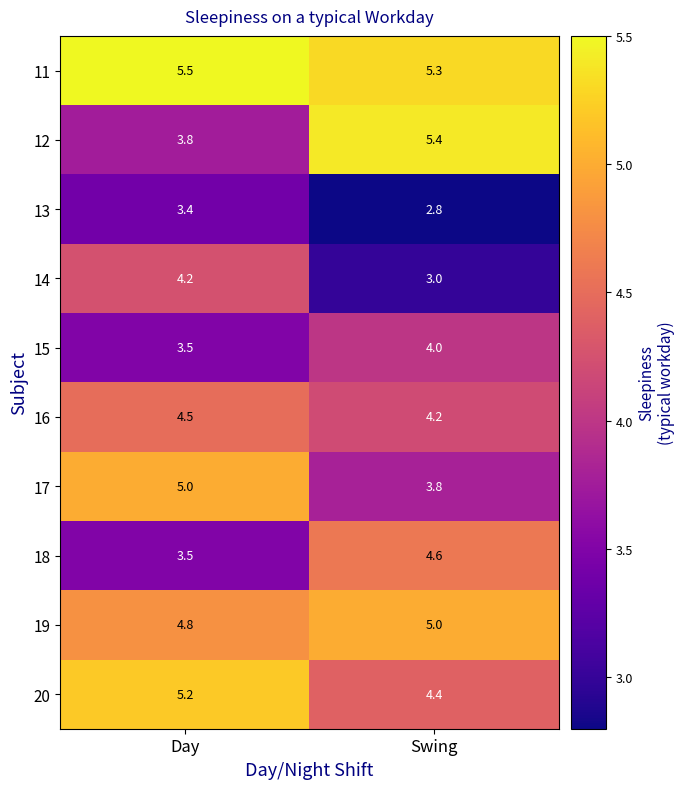

List the labels in order of 16 value, smallest first.

Swing, Day